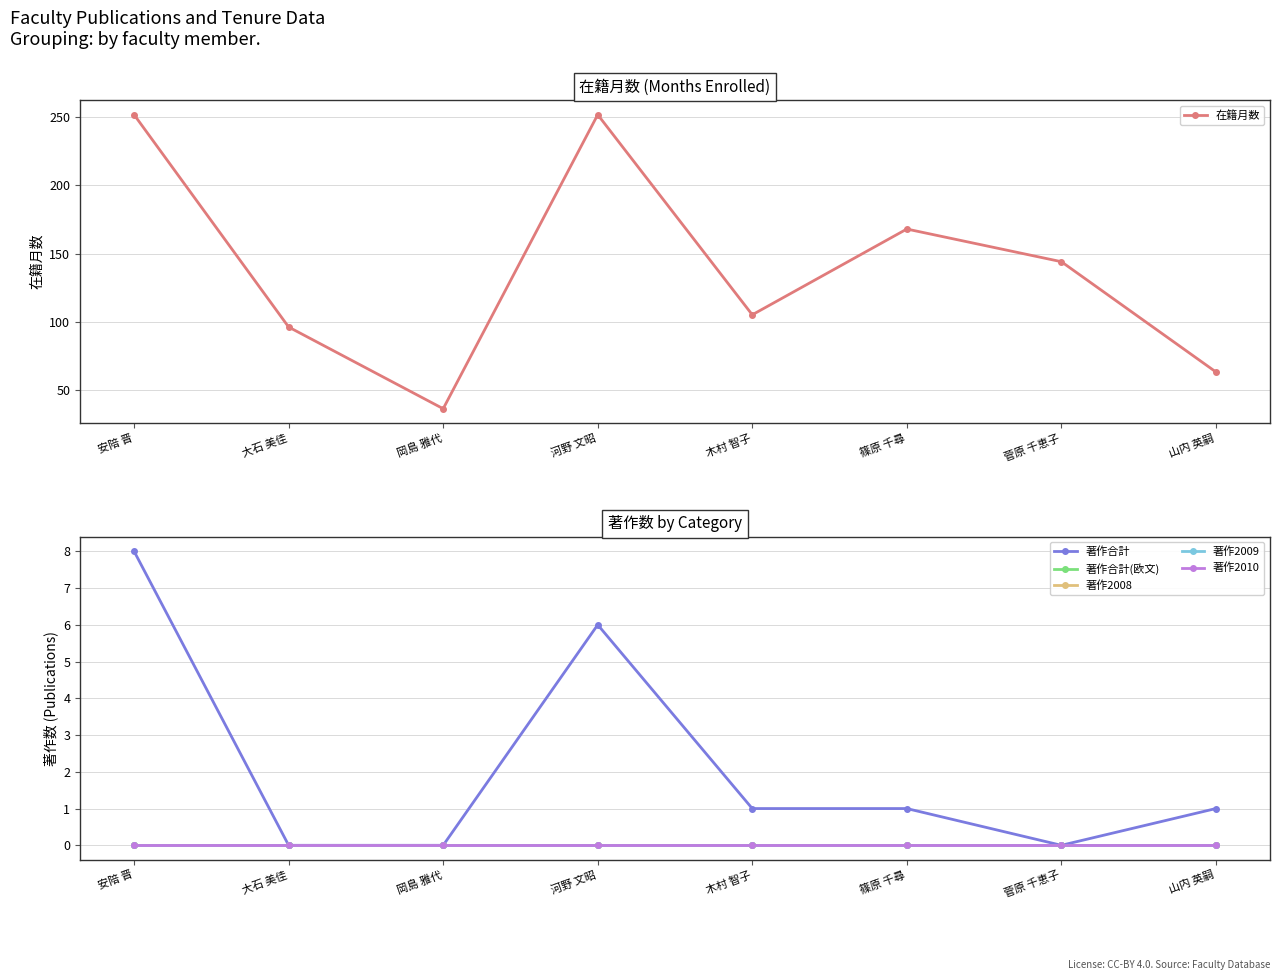

The value of 在籍月数 at 菅原 千恵子 is 97. True or false?

False